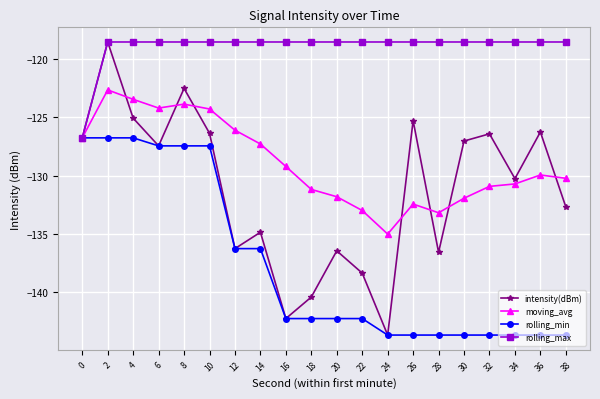

How many lines are shown in the chart?

4